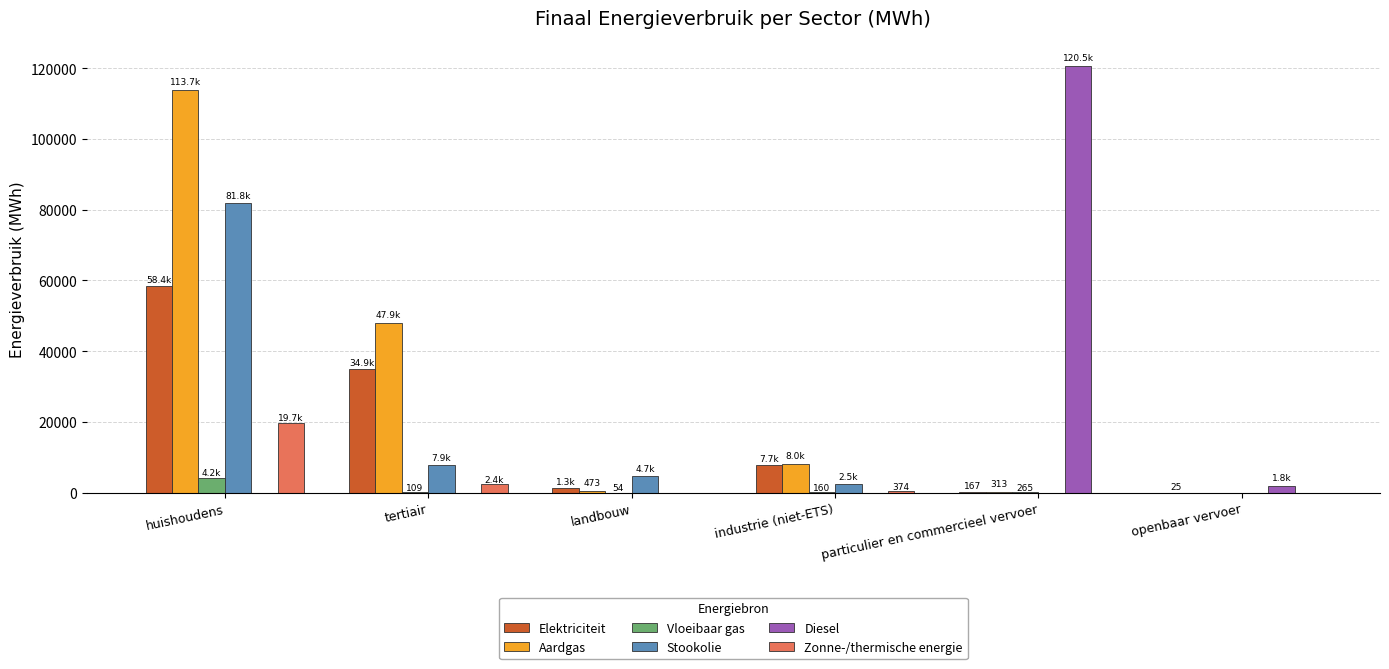

Between tertiair and industrie (niet-ETS), which series saw the biggest shift?

Aardgas